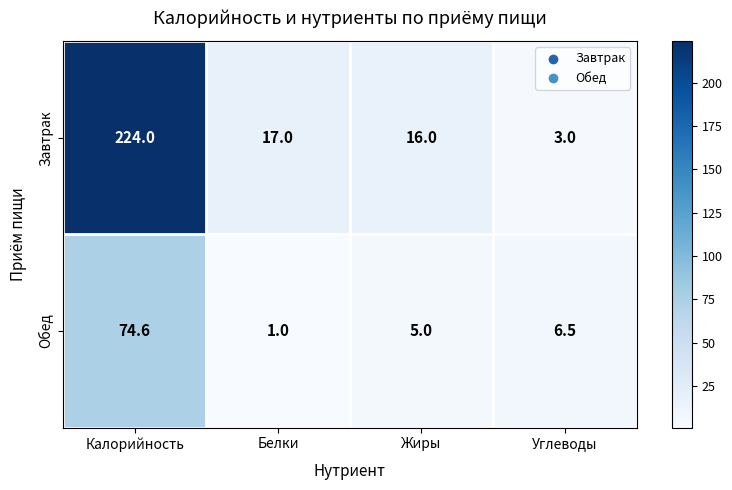

Reading left to right, transcribe all the data shown in this chart.

Завтрак: Калорийность=224.0	Белки=17.0	Жиры=16.0	Углеводы=3.0
Обед: Калорийность=74.6	Белки=1.0	Жиры=5.0	Углеводы=6.5